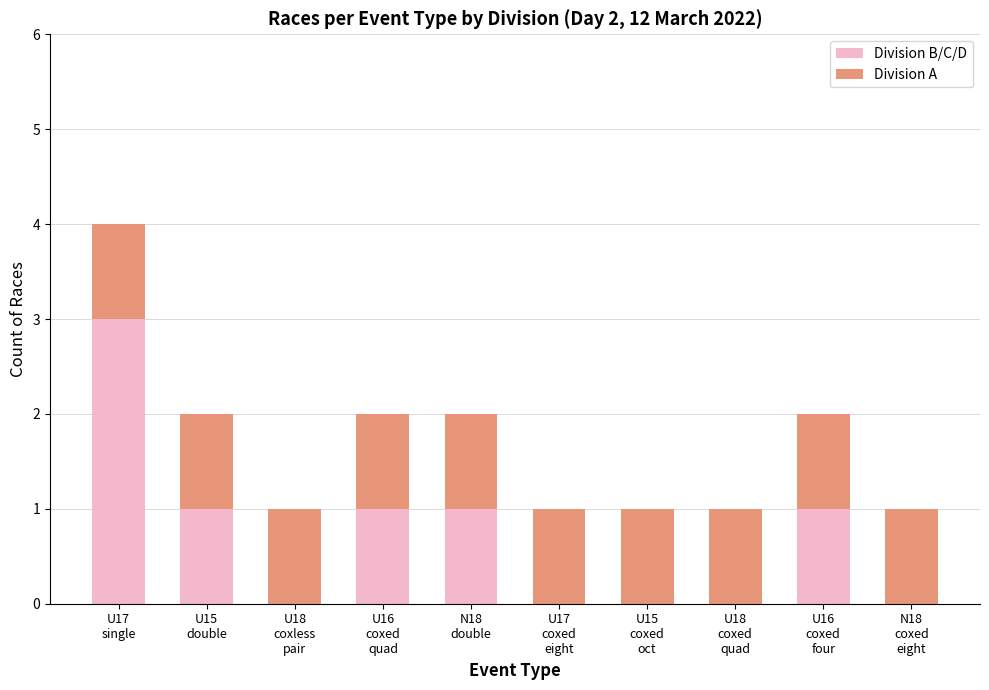

What is the maximum value for Division B/C/D?

3